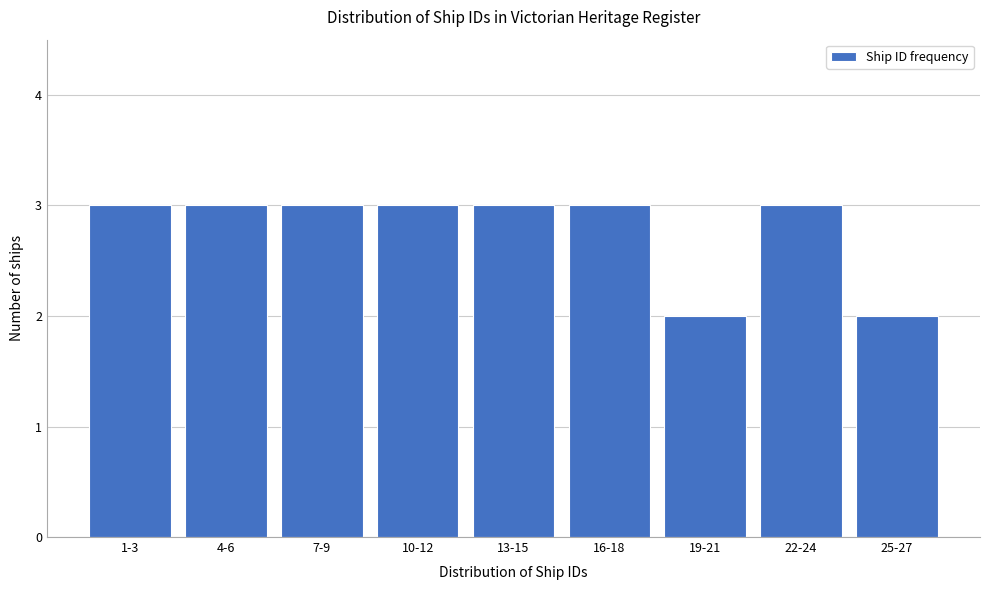

Reading right to left, transcribe all the data shown in this chart.

2	3	2	3	3	3	3	3	3